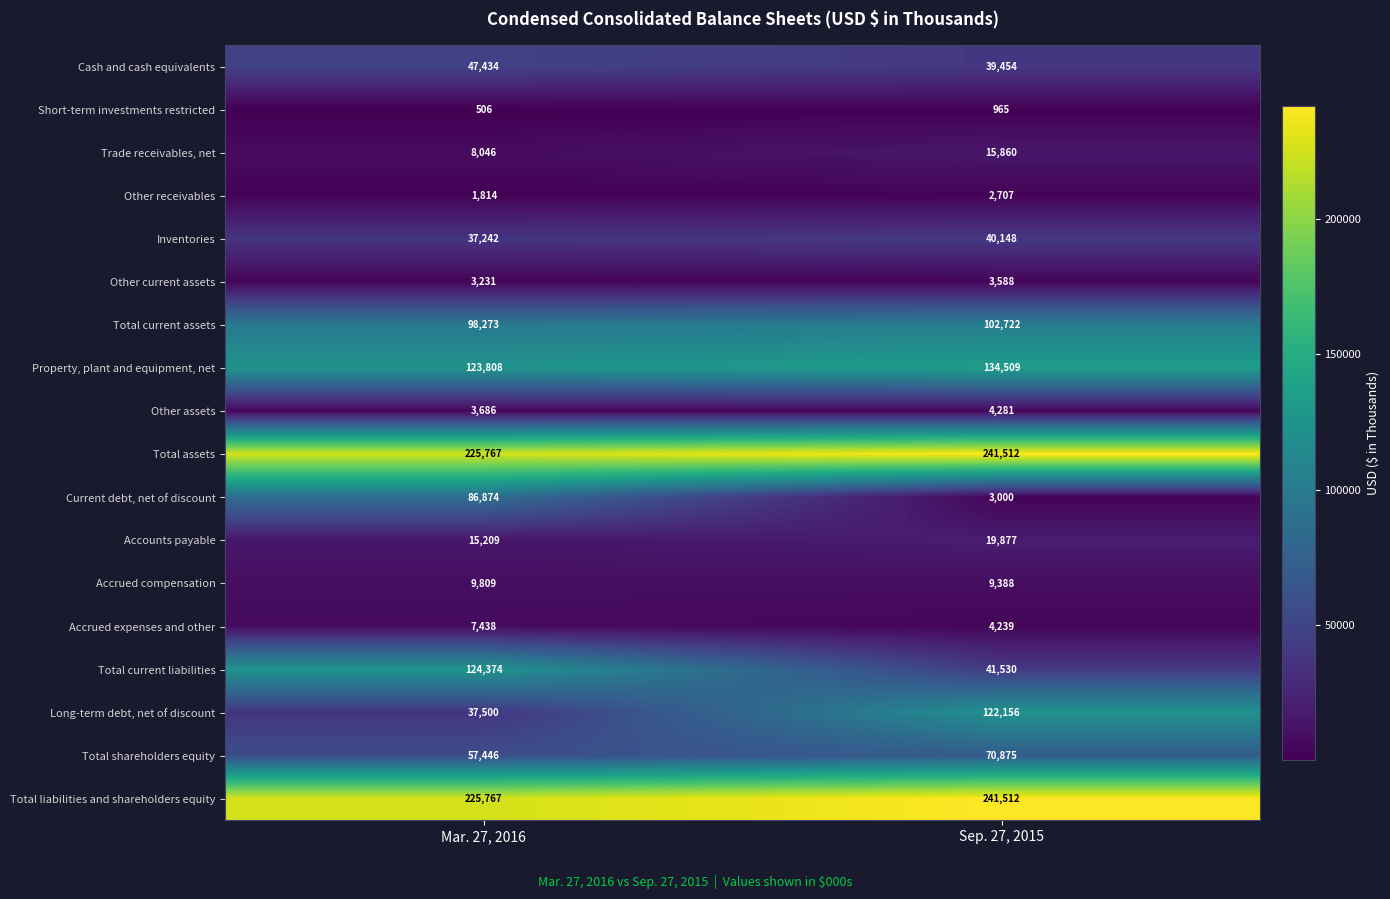

What is the difference between the maximum and minimum values in the Short-term investments restricted series?

459